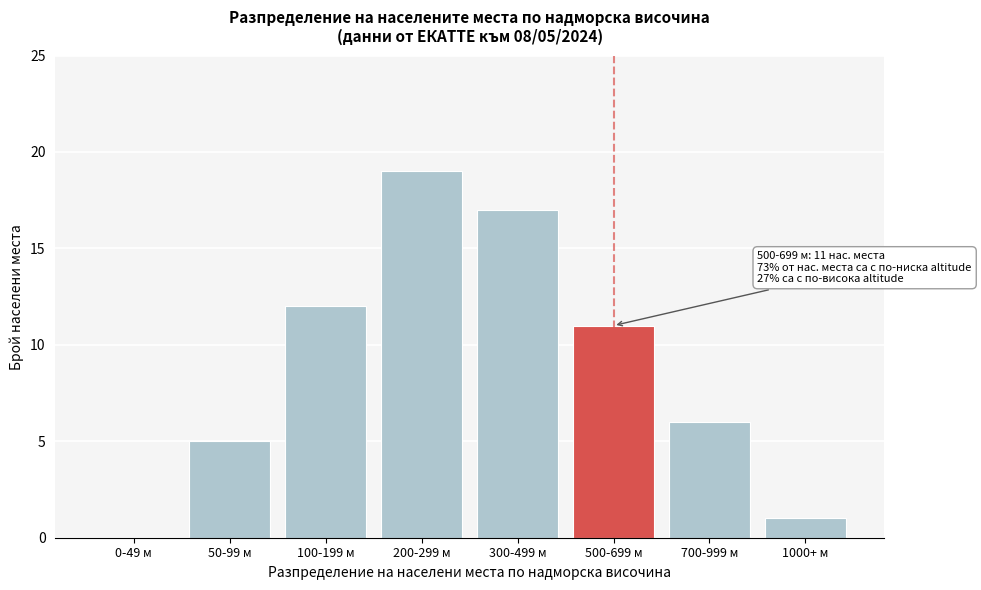

Reading left to right, extract all data points from this chart.

0-49 м=0	50-99 м=5	100-199 м=12	200-299 м=19	300-499 м=17	500-699 м=11	700-999 м=6	1000+ м=1